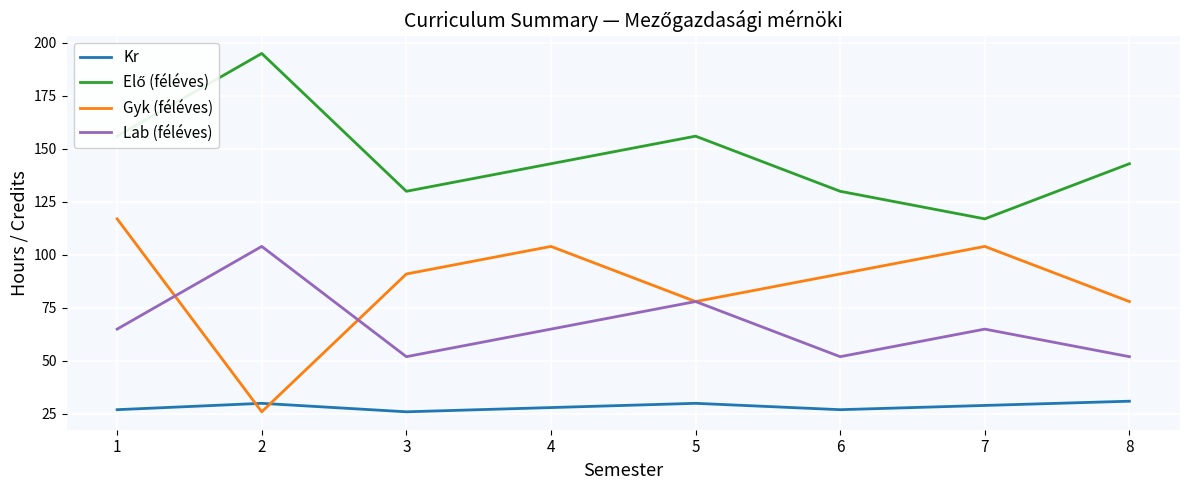

True or false: Lab (féléves) and Kr cross at least once.

False